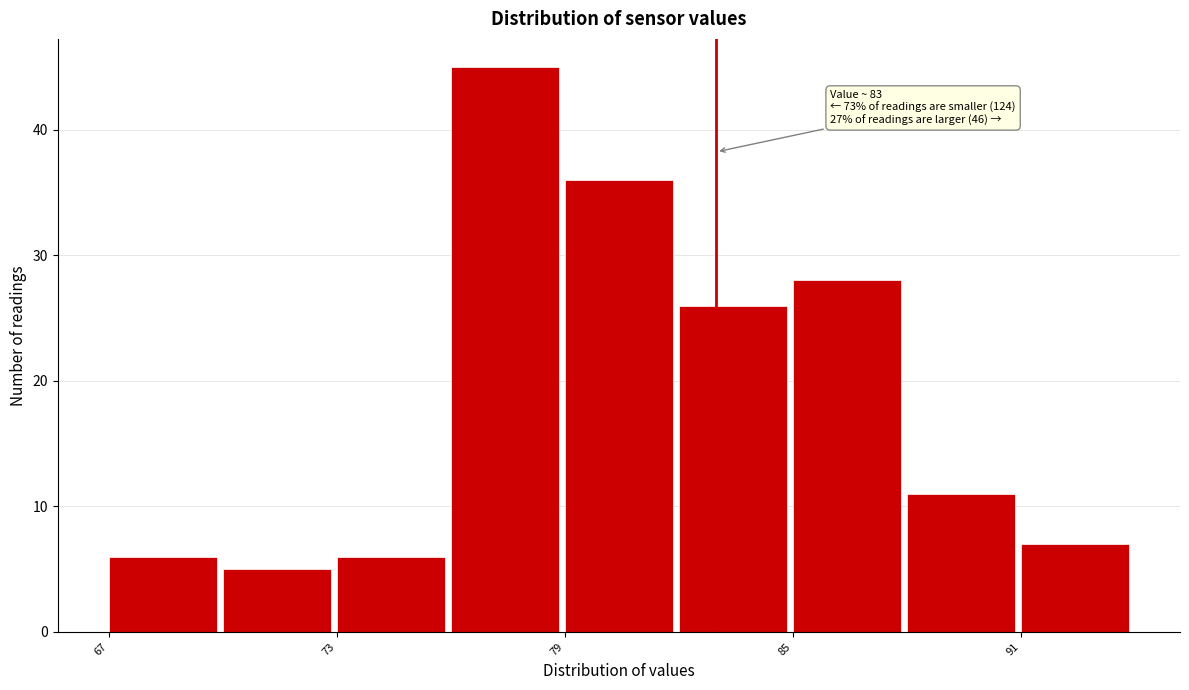

Read against the x-axis, roughly where is the centre of the tallest bar?

77